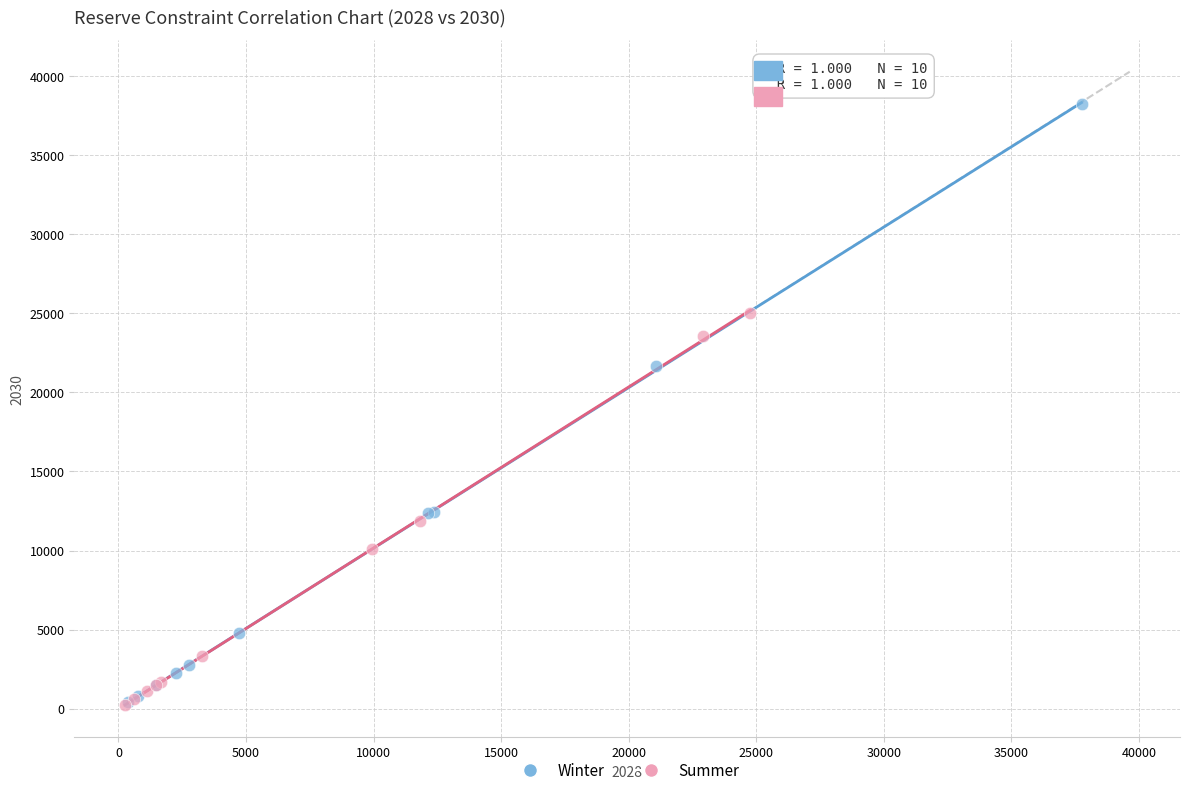

Which series has the largest Y range (max minus min)?

Winter